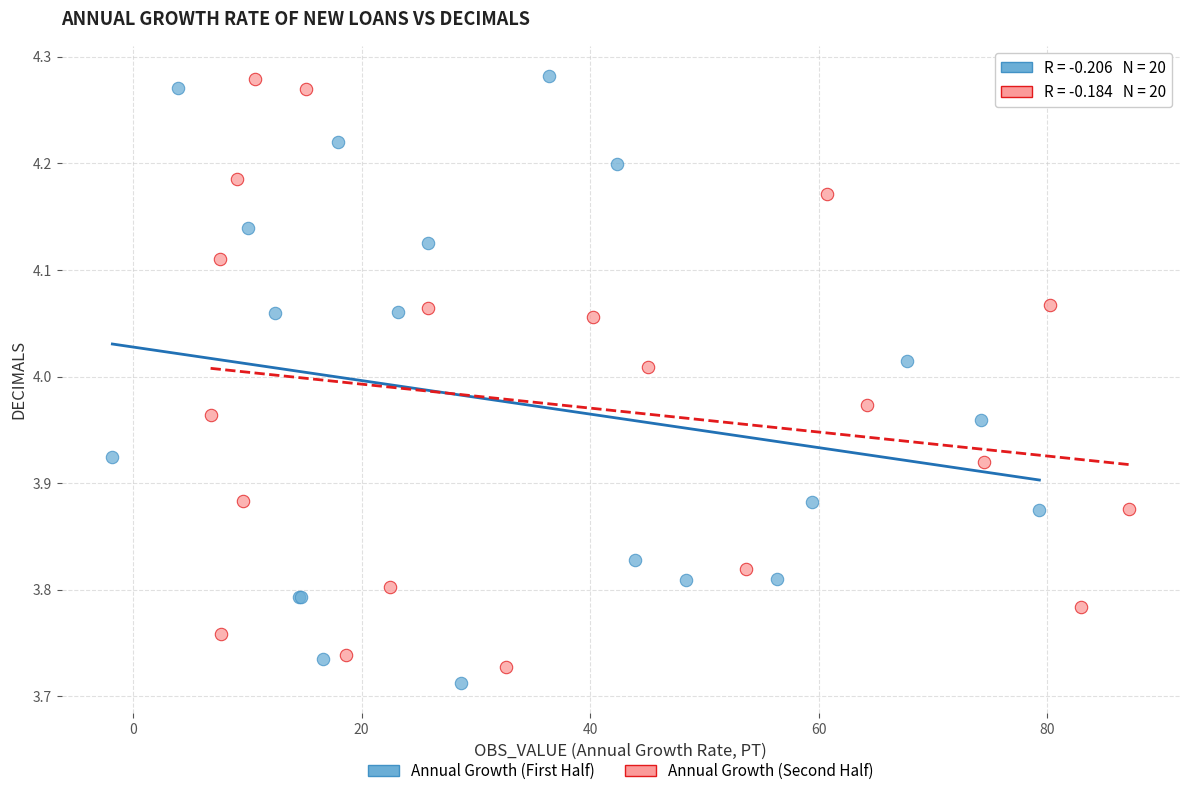

Which series reaches the minimum Y coordinate?

Annual Growth (First Half)